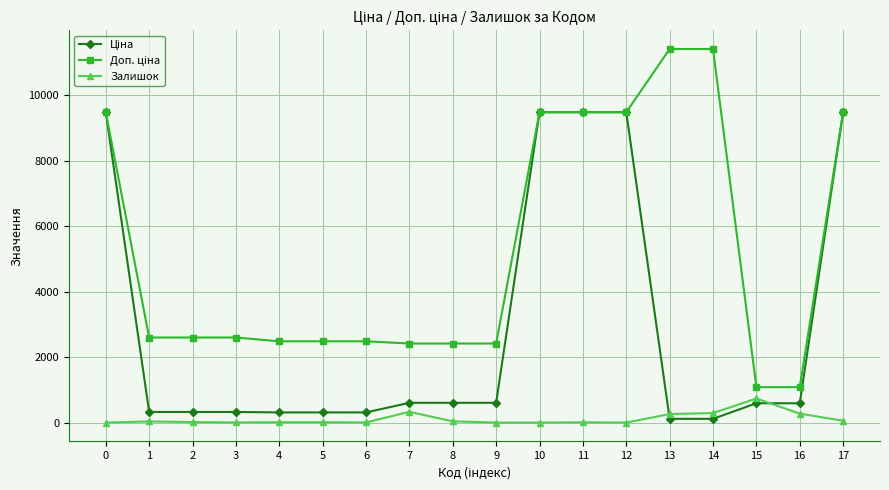

Is the value of Ціна at 13 greater than the value of Доп. ціна at 8?

No